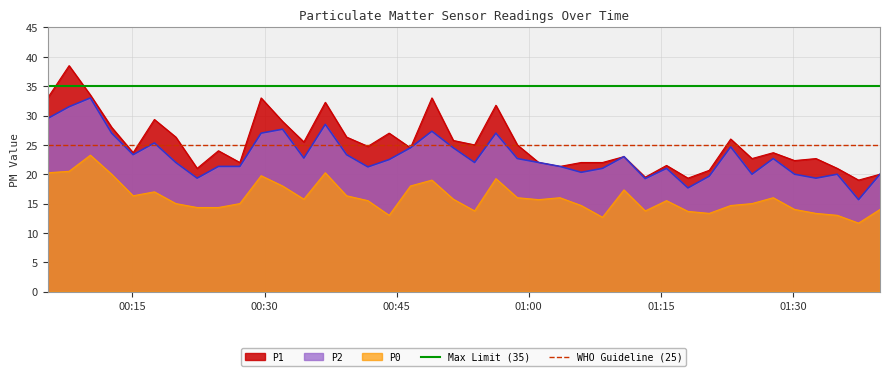

What is the lowest value of the P2 series?

15.7